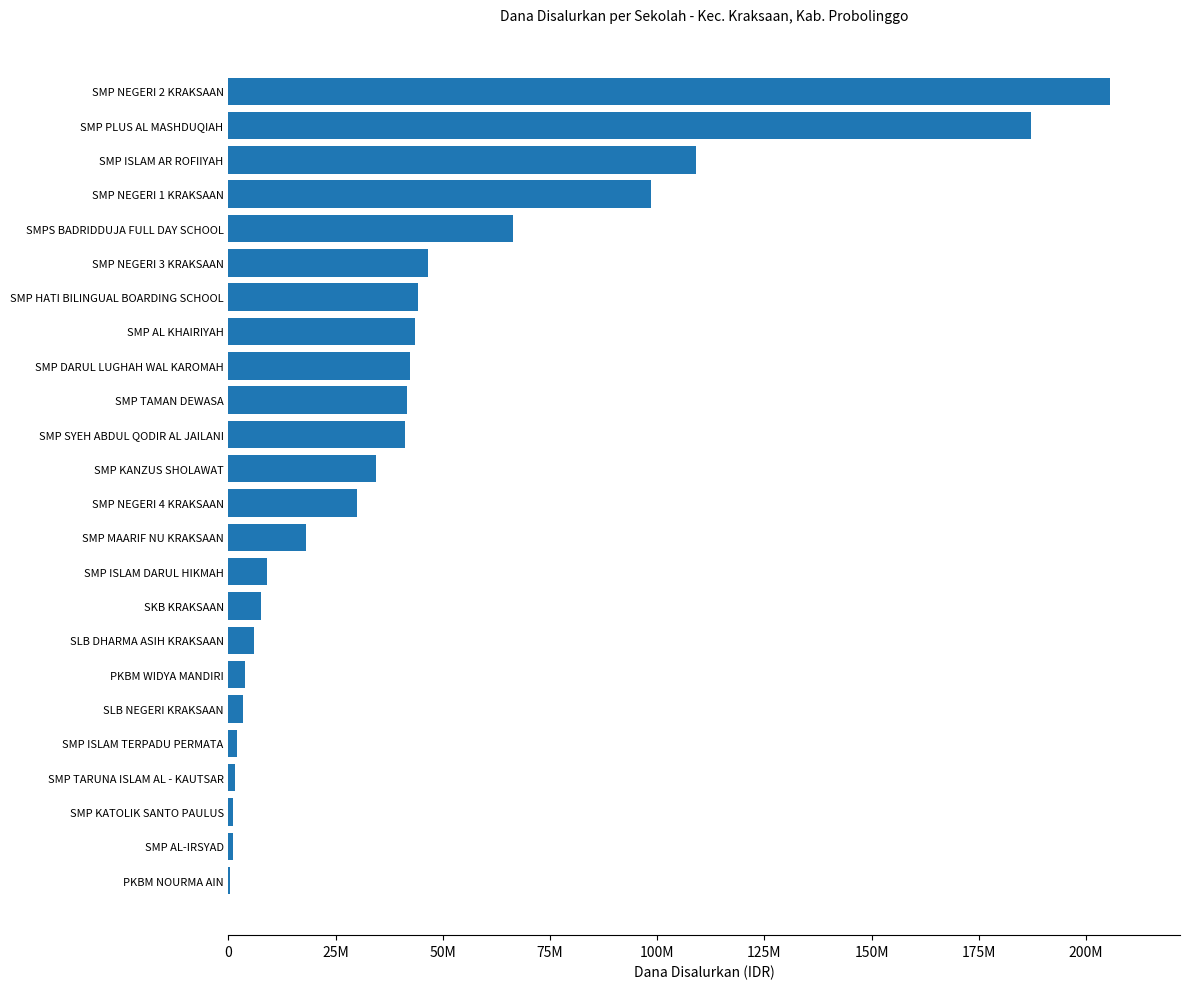

Are the bars horizontal?

Yes